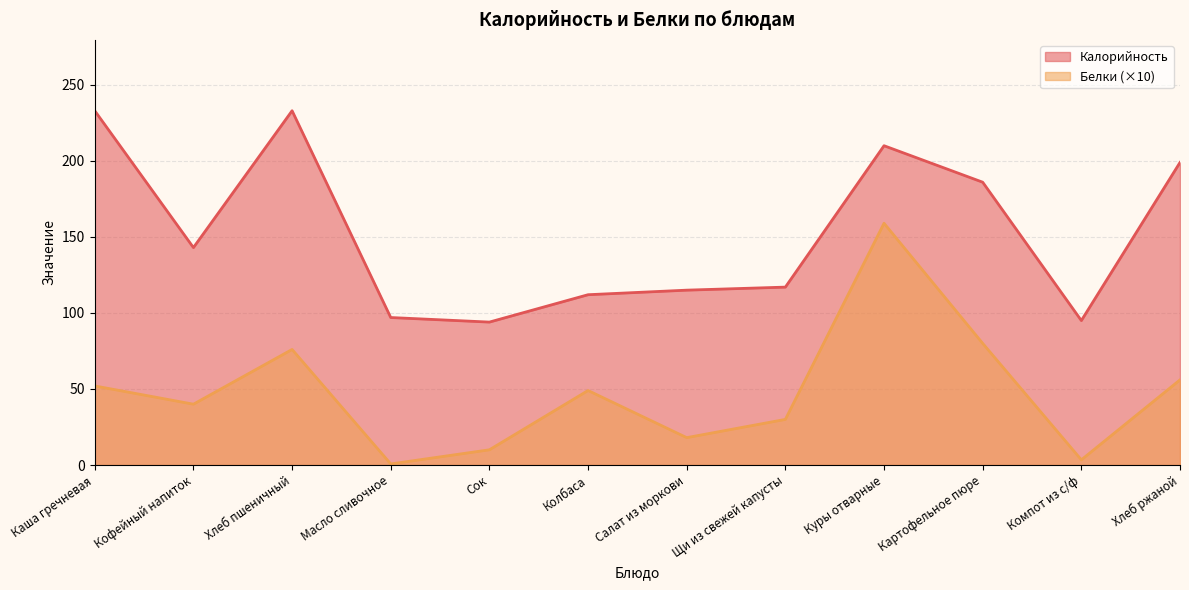

True or false: Калорийность and Белки cross at least once.

False